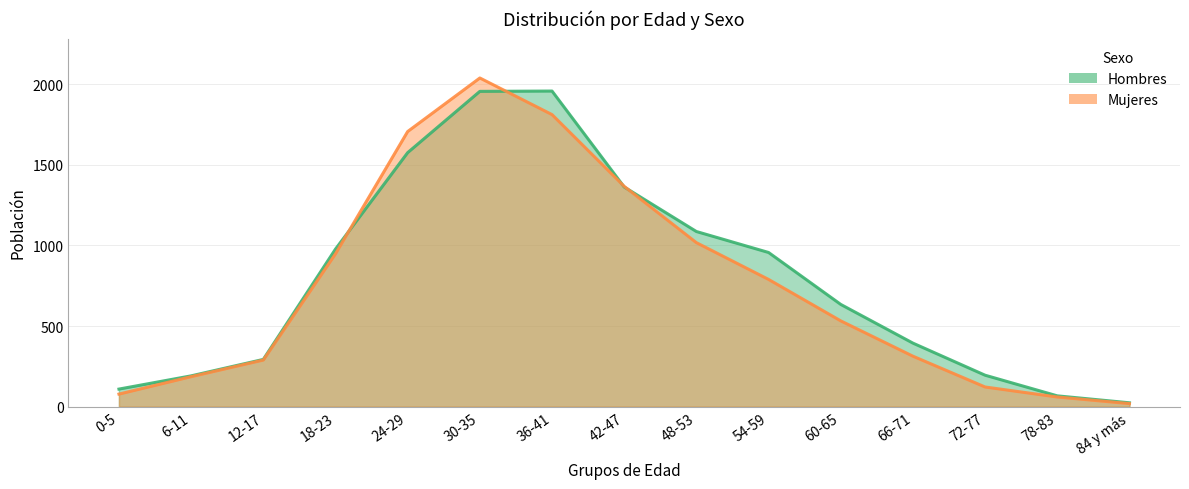

Reading left to right, list all the values displayed in this chart.

Hombres: 0-5=109	6-11=191	12-17=293	18-23=977	24-29=1575	30-35=1955	36-41=1957	42-47=1362	48-53=1086	54-59=956	60-65=634	66-71=394	72-77=195	78-83=67	84 y más=24
Mujeres: 0-5=78	6-11=186	12-17=289	18-23=948	24-29=1706	30-35=2038	36-41=1811	42-47=1366	48-53=1017	54-59=789	60-65=532	66-71=313	72-77=122	78-83=60	84 y más=19